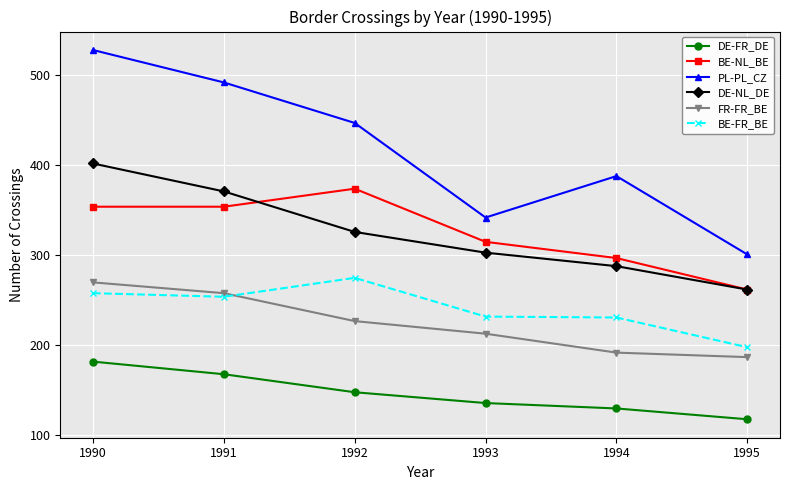

True or false: BE-FR_BE and DE-NL_DE cross at least once.

False